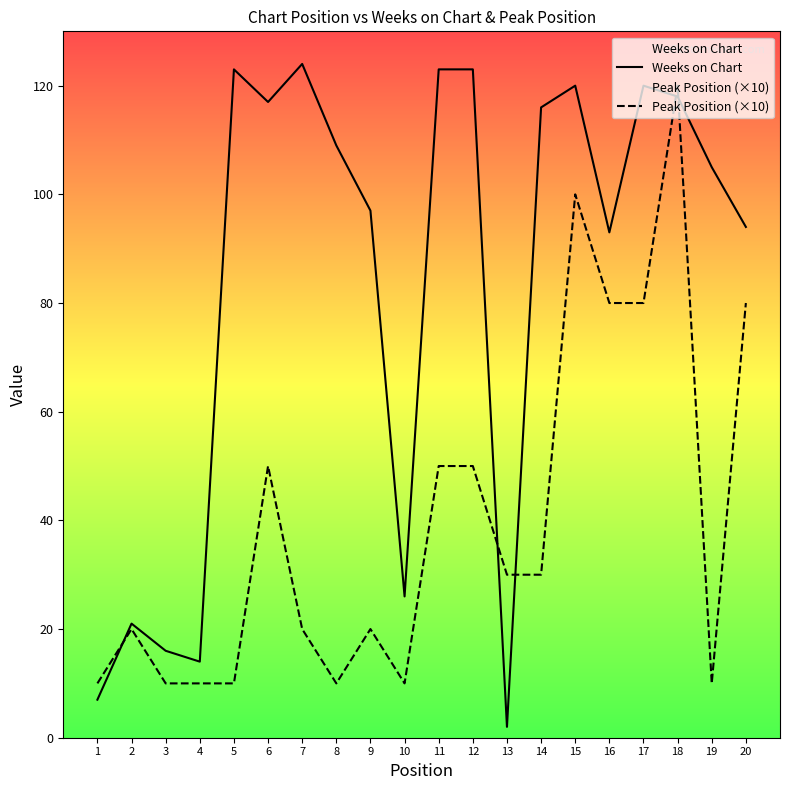

What is the total value across all series at 4?

24